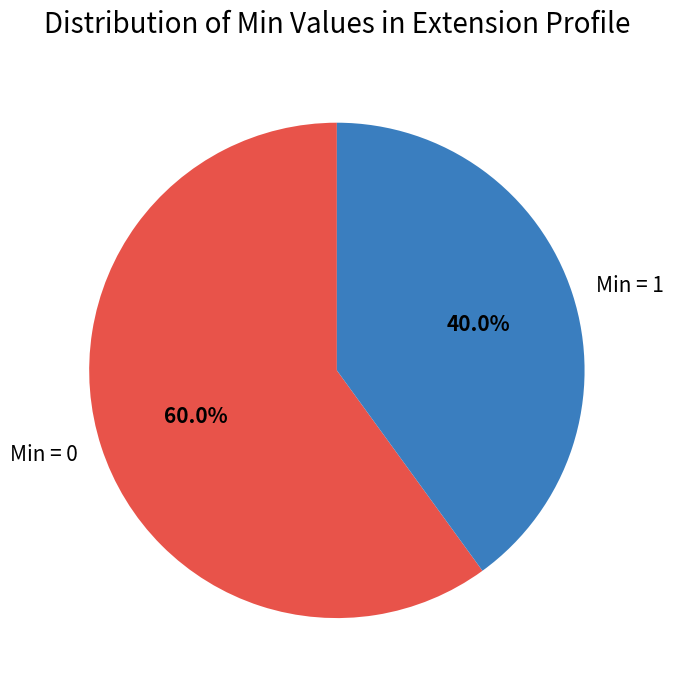

Which category has the biggest portion of the pie?

Min = 0